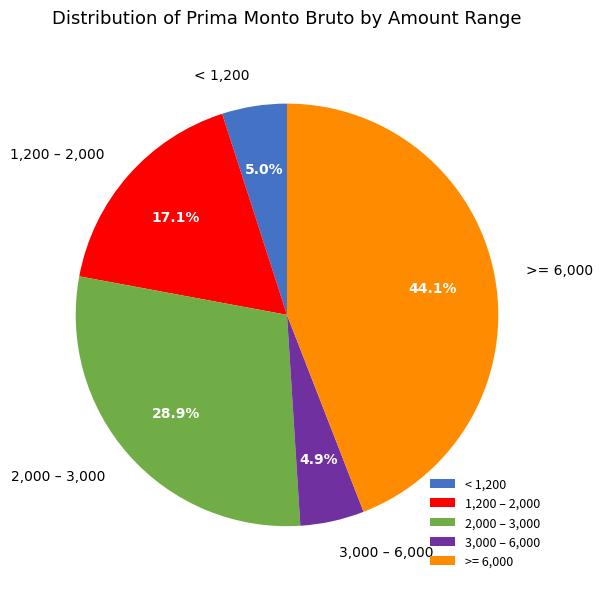

Which slice is the largest?

>= 6,000